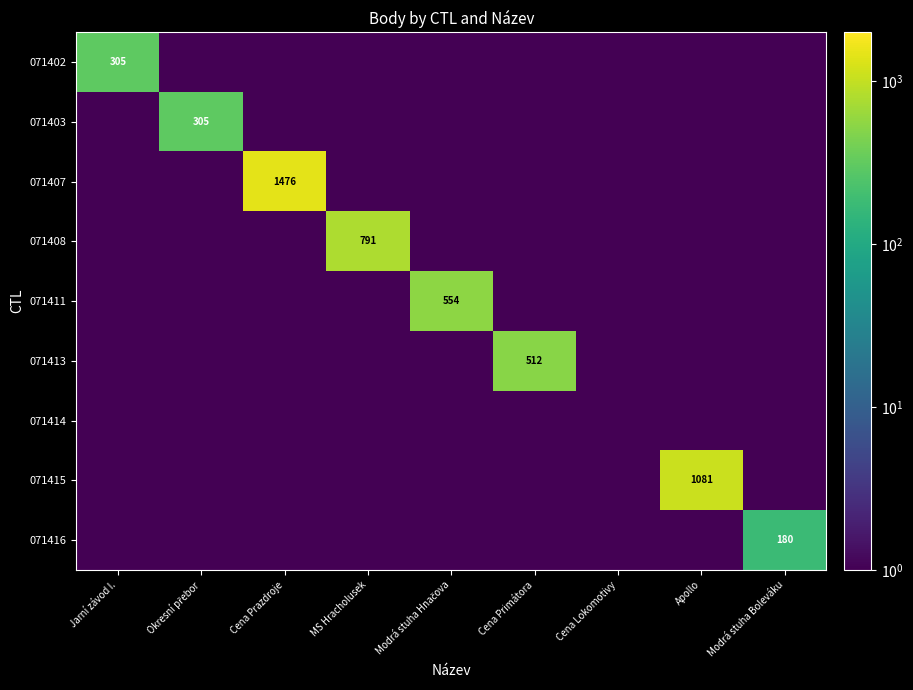

Which category has the lowest value across all series?

Okresní přebor